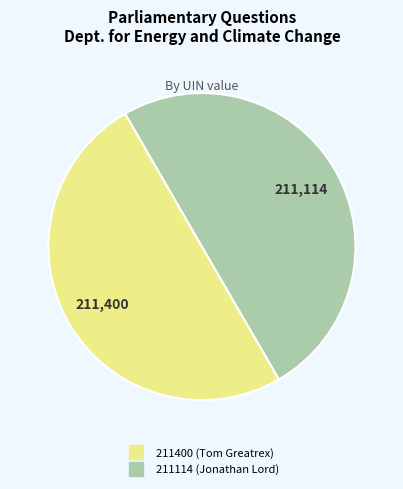

Do 211114 (Jonathan Lord) and 211400 (Tom Greatrex) together represent more than half of the pie?

Yes